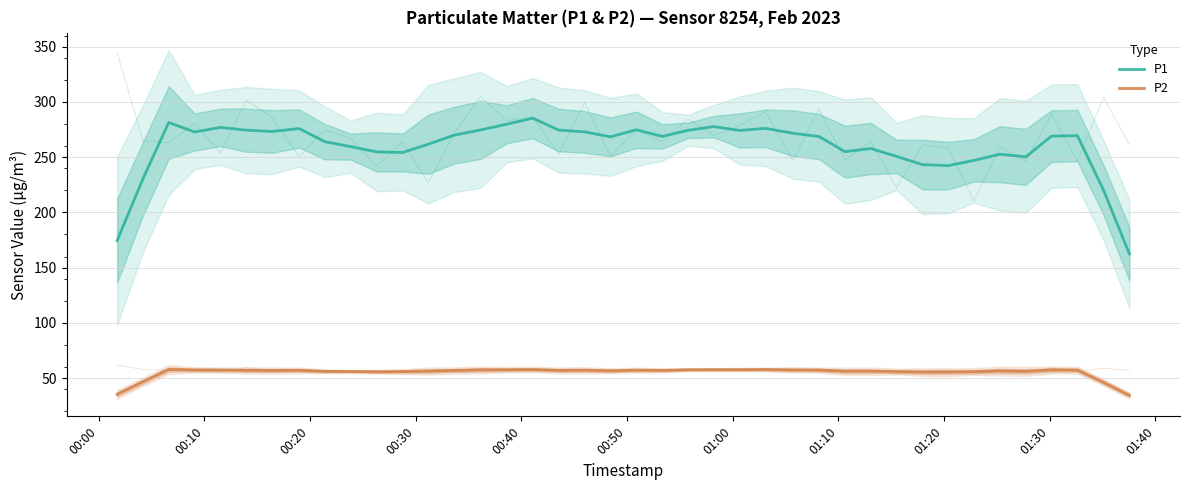

How many interior local peaks does the P2 series have?

10